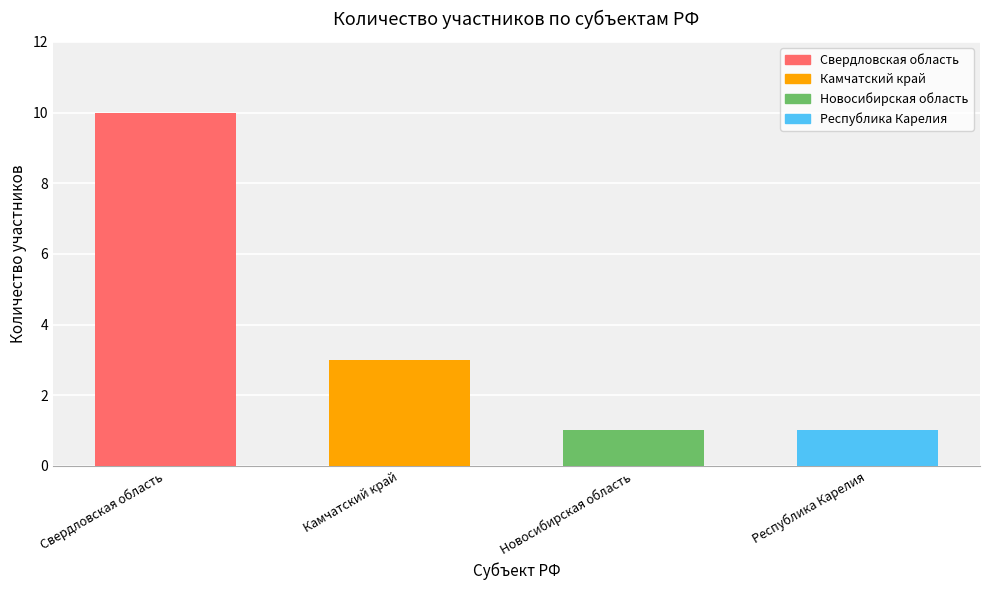

Does the chart contain any negative values?

No